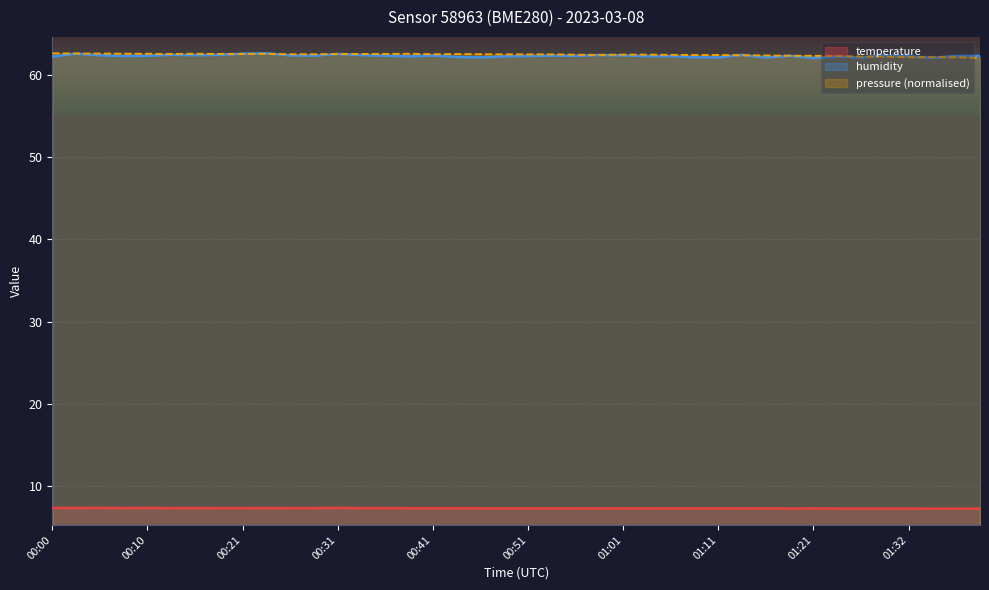

How many series are shown in this chart?

3